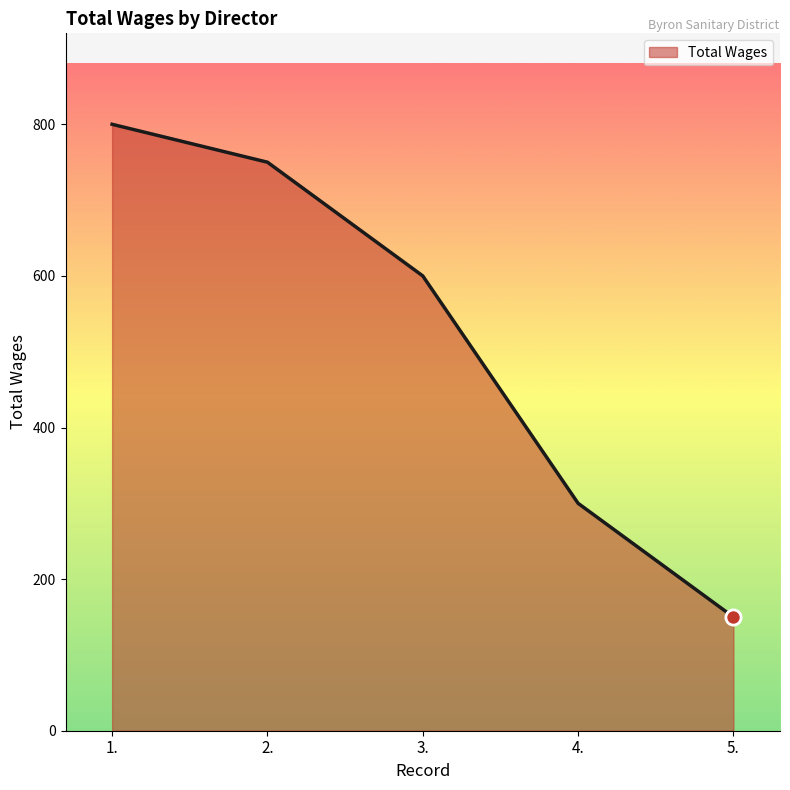

Approximately how many times larger is the value at 2. compared to 5.?

5.0